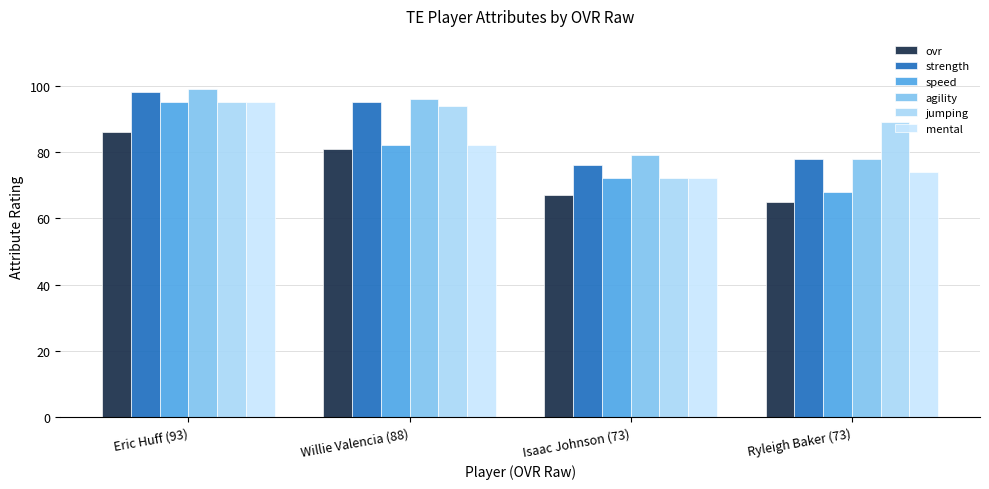

What is the value of the jumping bar at the 2nd from the left?

94